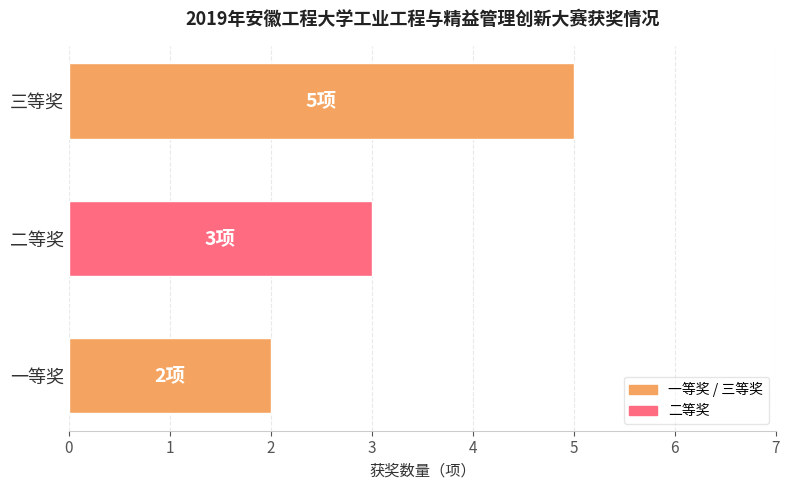

Rank the categories by value from lowest to highest.

一等奖, 二等奖, 三等奖